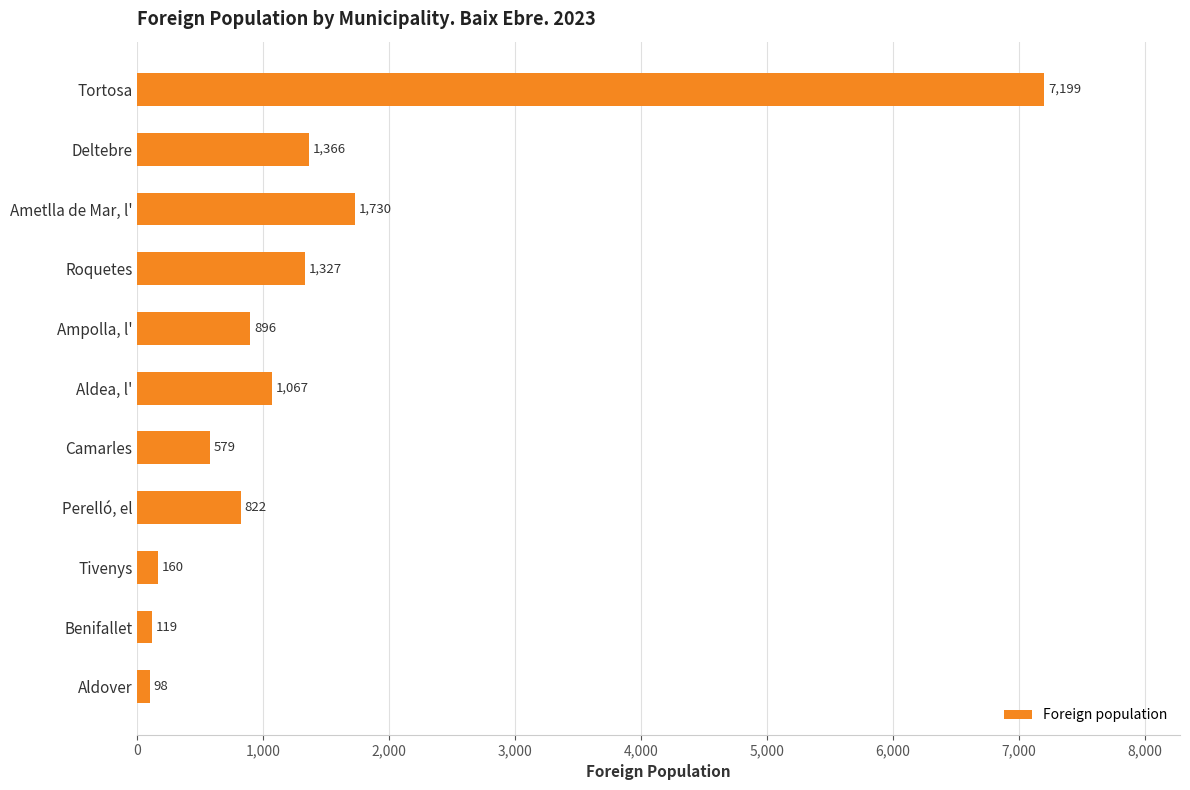

What is the maximum value shown in the chart?

7199